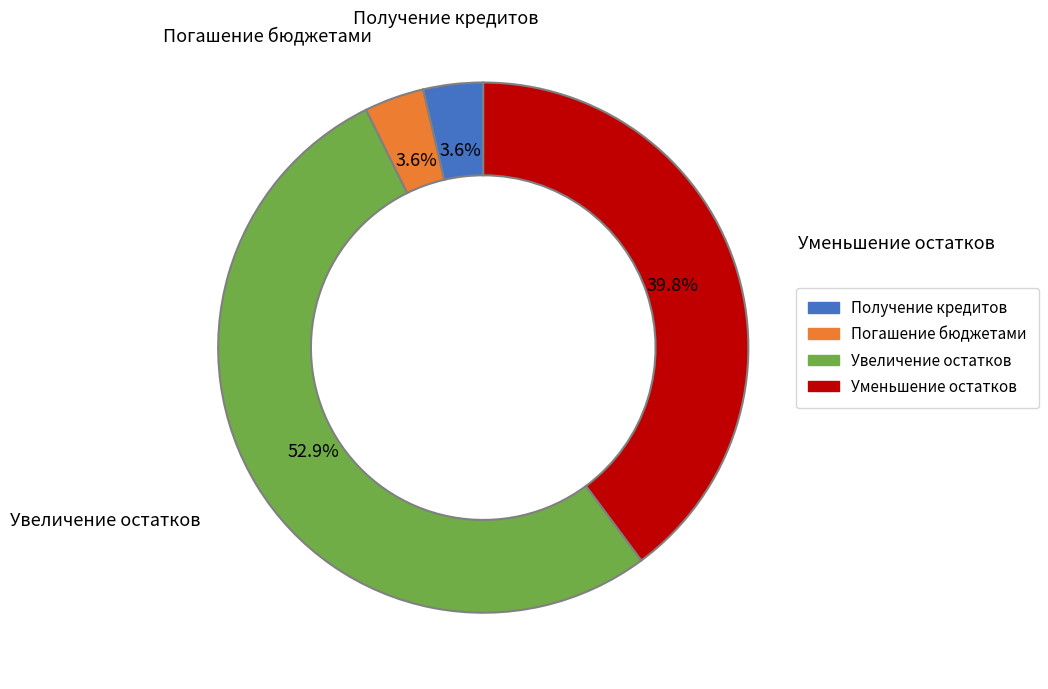

Is there any slice that represents more than half of the pie?

Yes